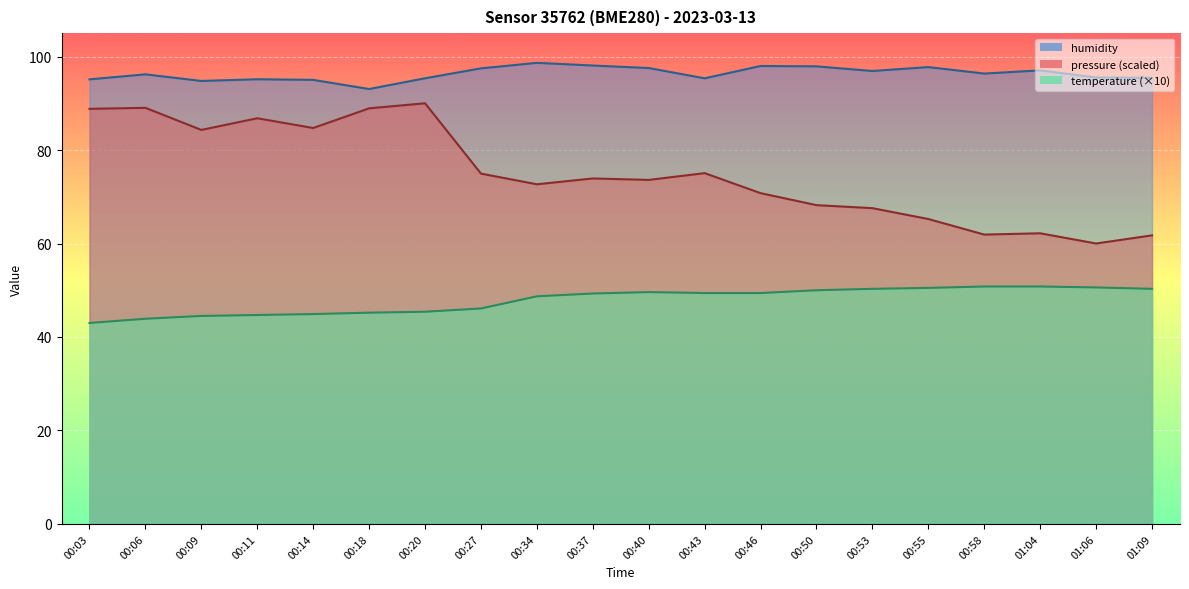

What is the spread (max minus min) of values at 00:37?

48.8